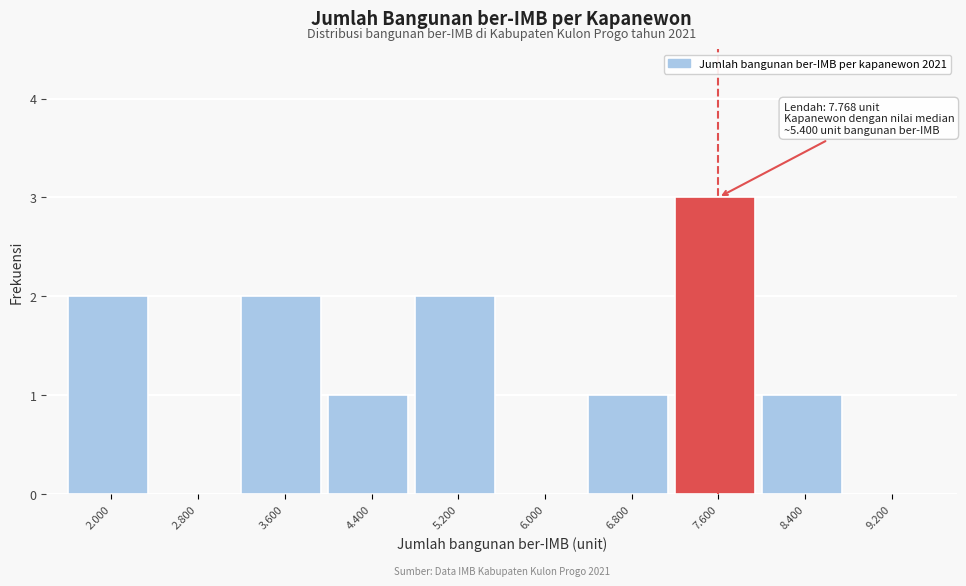

Reading left to right, list all the values displayed in this chart.

2.000=2	2.800=0	3.600=2	4.400=1	5.200=2	6.000=0	6.800=1	7.600=3	8.400=1	9.200=0